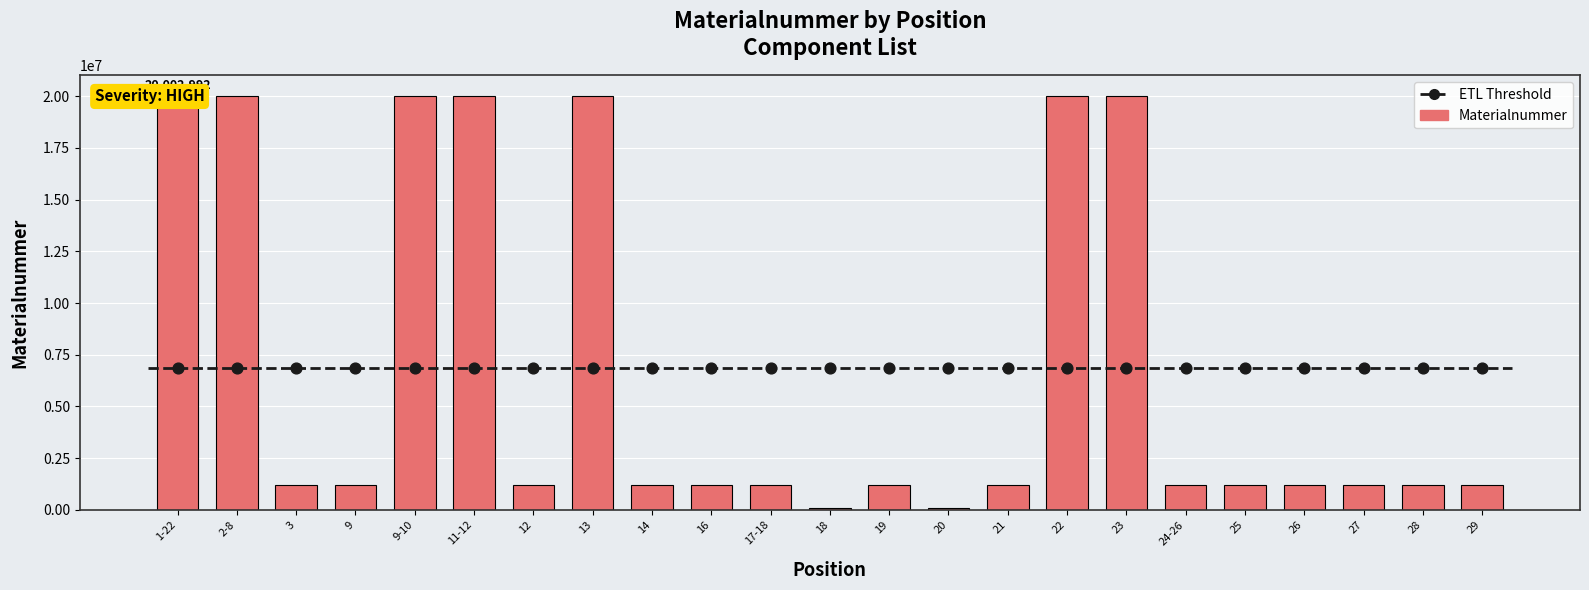

What is the change in value from 16 to 17-18?

+18